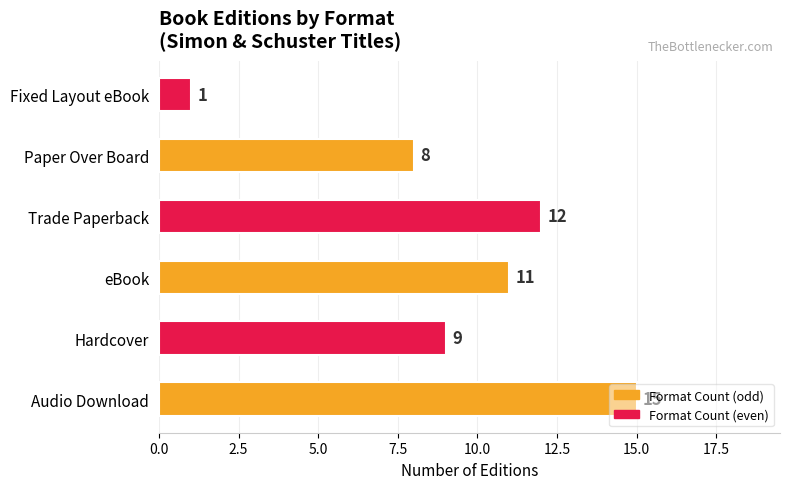

The chart shows a value of 11 at eBook. True or false?

True